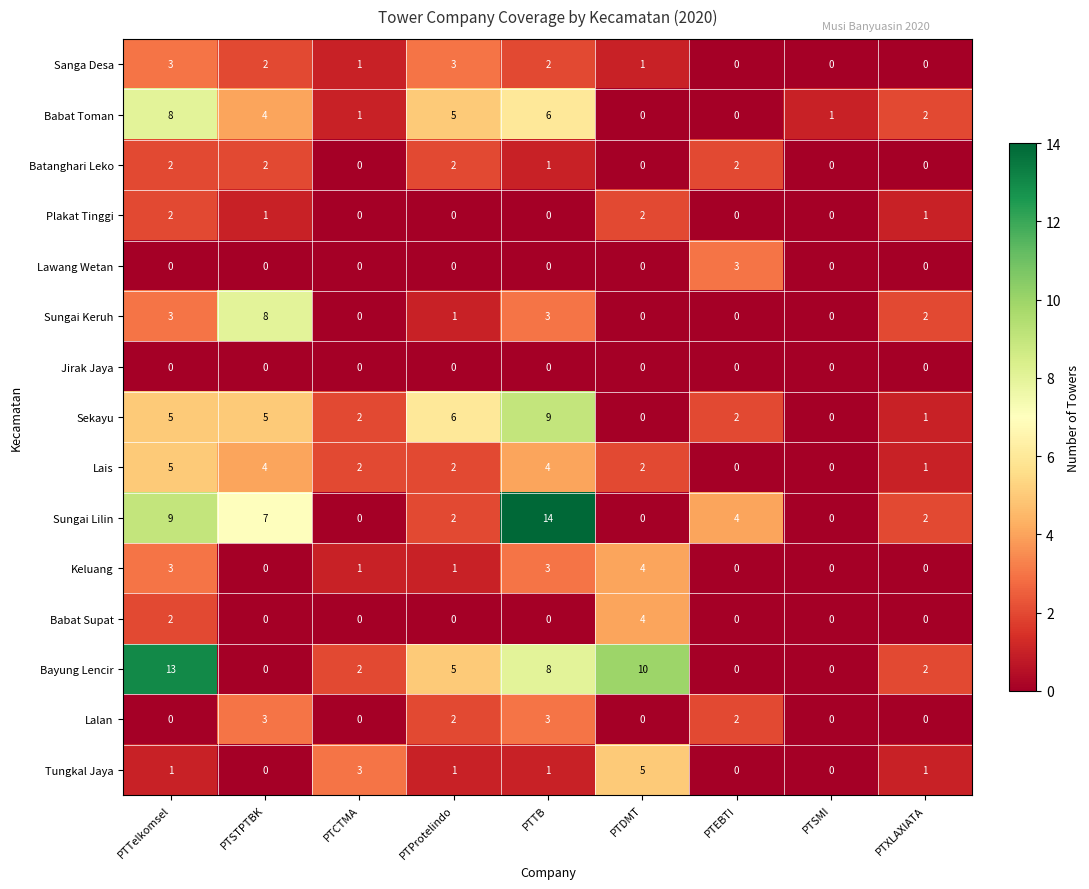

The Babat Supat series shows 0 at PTSMI. True or false?

True